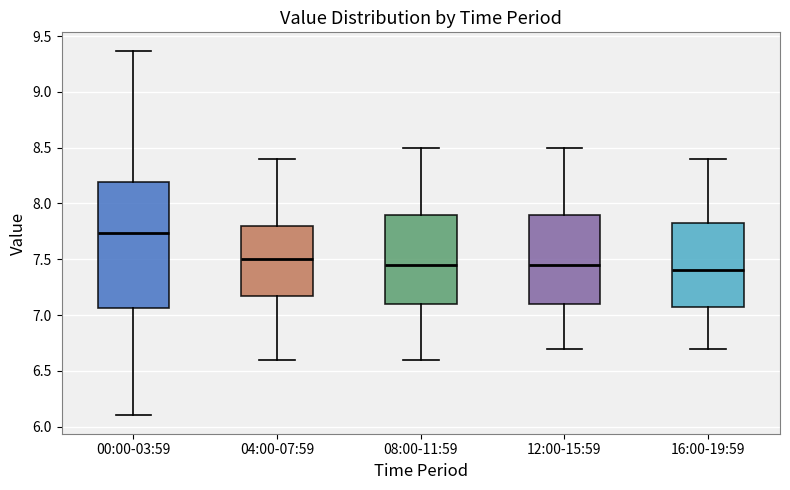

Which box is the tallest, from its lower edge to its upper edge?

00:00-03:59